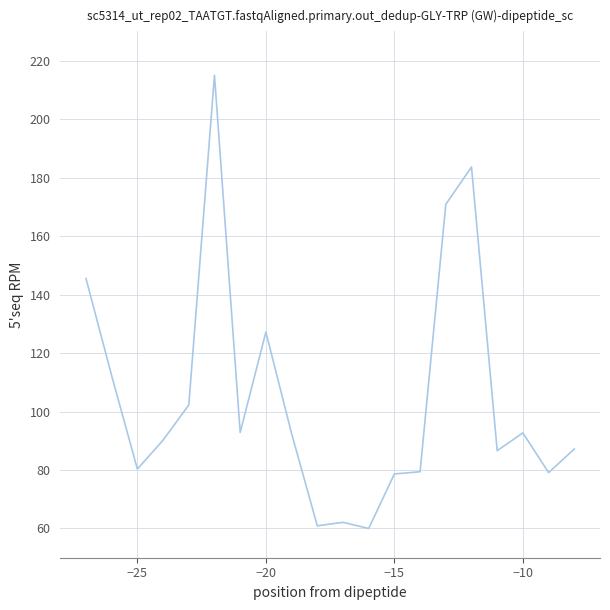

What is the greatest value displayed?

215.0